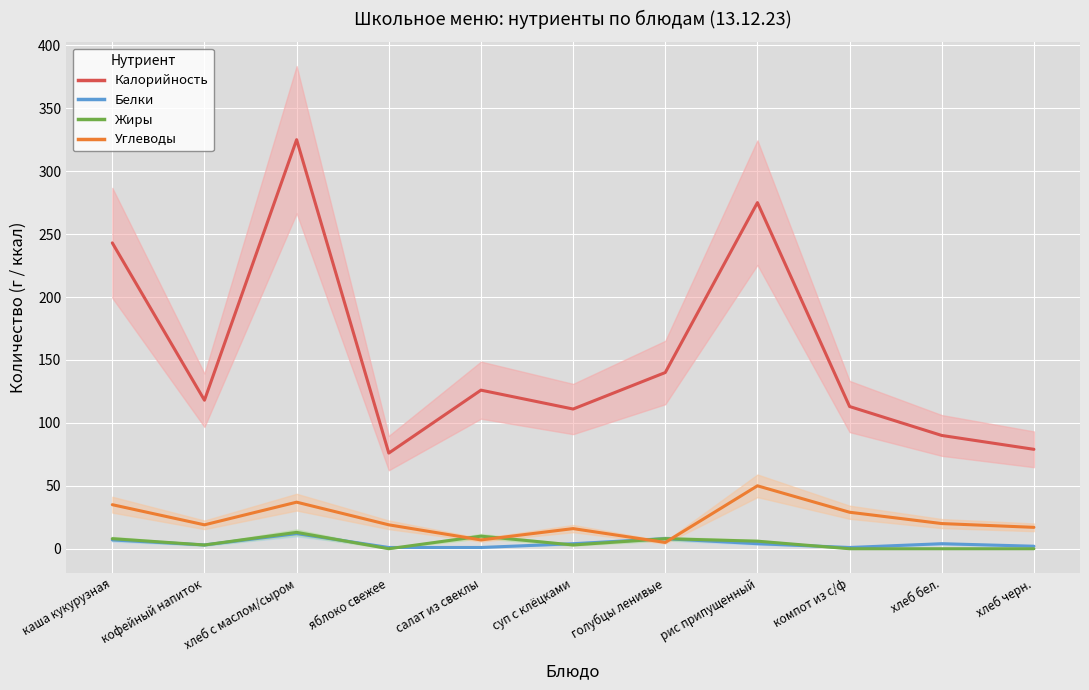

Rank the categories by Углеводы value from lowest to highest.

голубцы ленивые, салат из свеклы, суп с клёцками, хлеб черн., кофейный напиток, яблоко свежее, хлеб бел., компот из с/ф, каша кукурузная, хлеб с маслом/сыром, рис припущенный